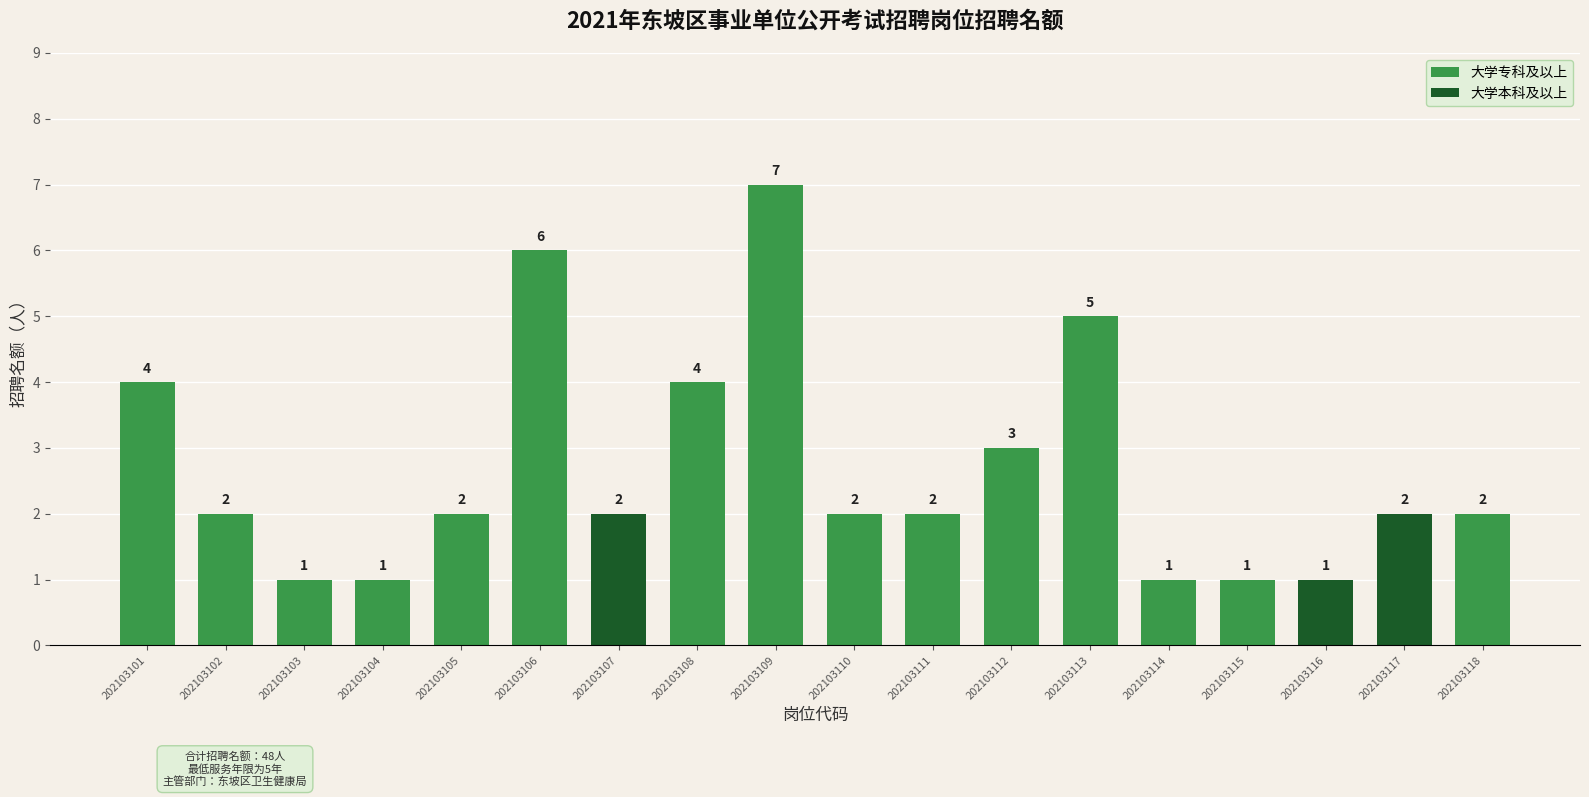

What is the approximate value at 大学专科及以上(1)?

4